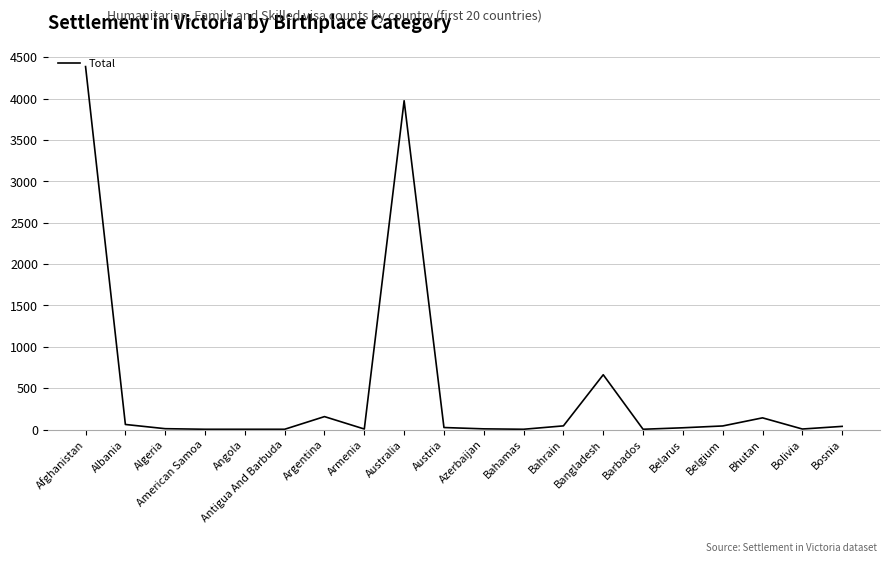

How many lines are shown in the chart?

1